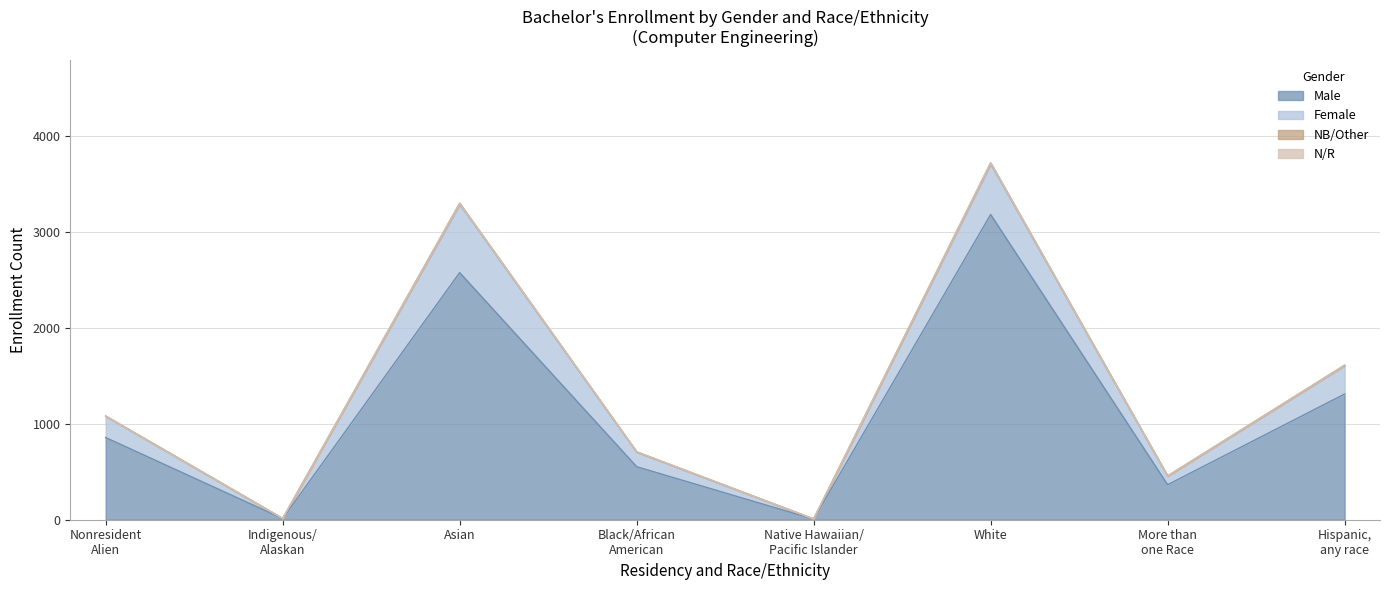

How many categories are shown in the chart?

8